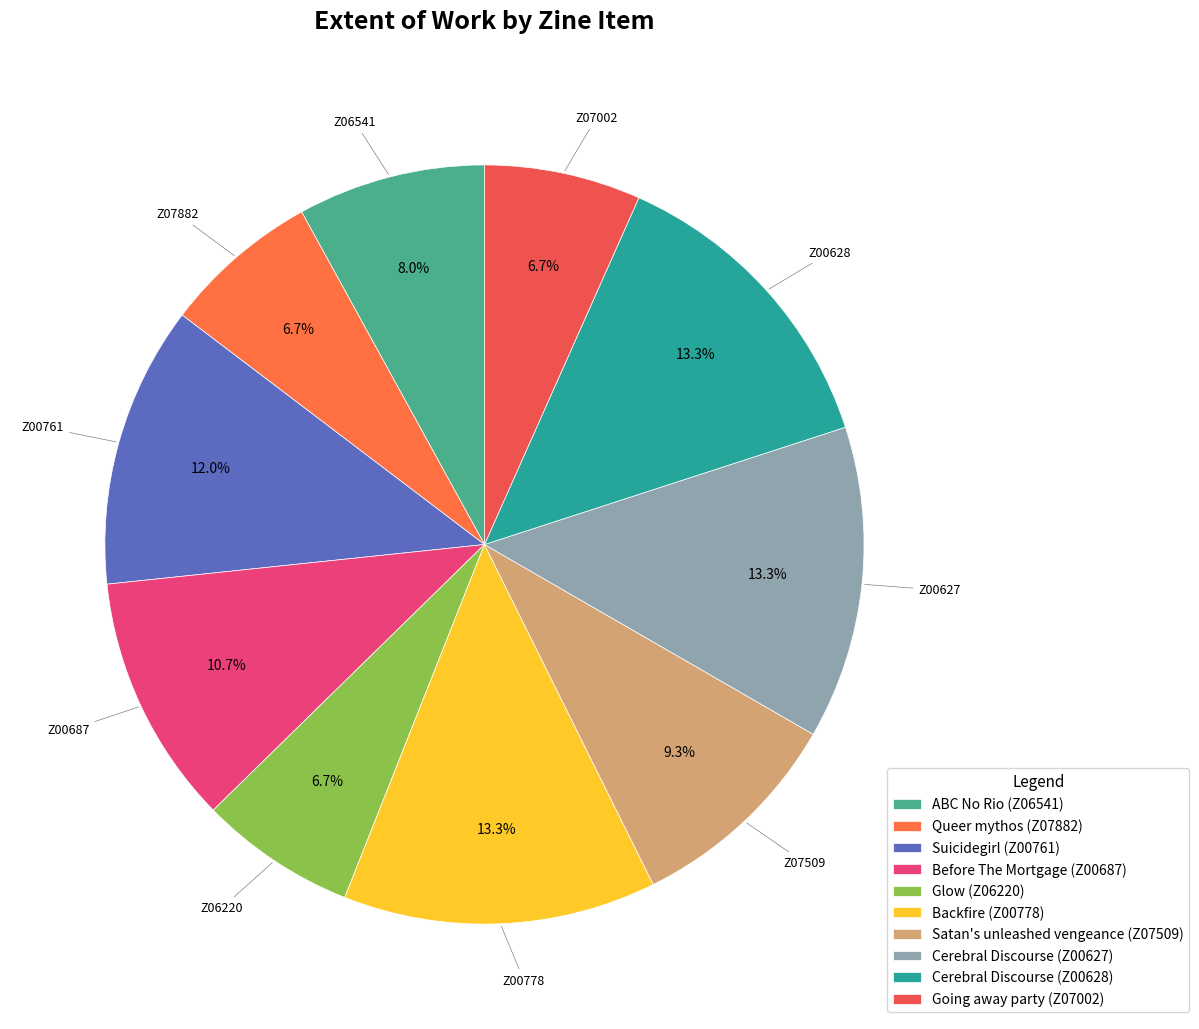

Does Cerebral Discourse (Z00627) account for over 50% of the chart?

No